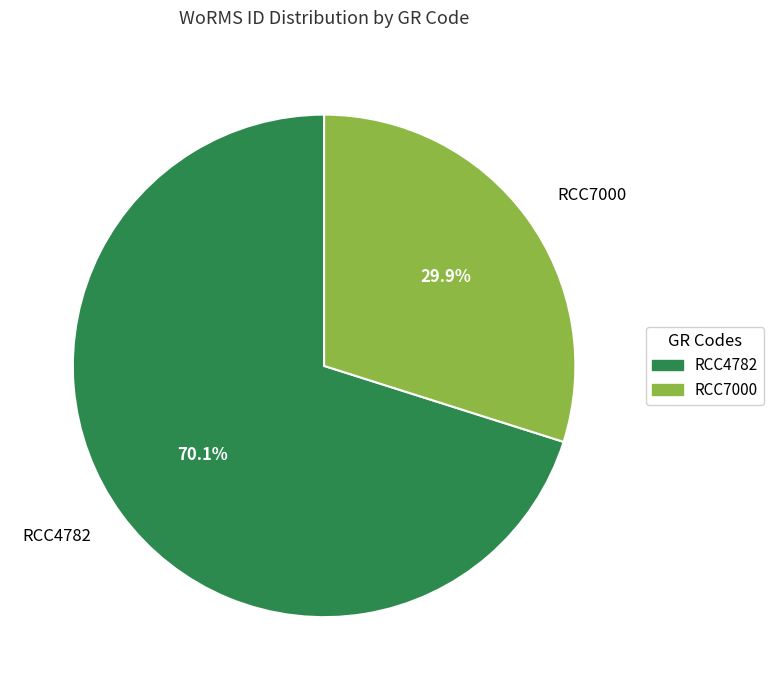

Does RCC4782 represent more than half of the total?

Yes